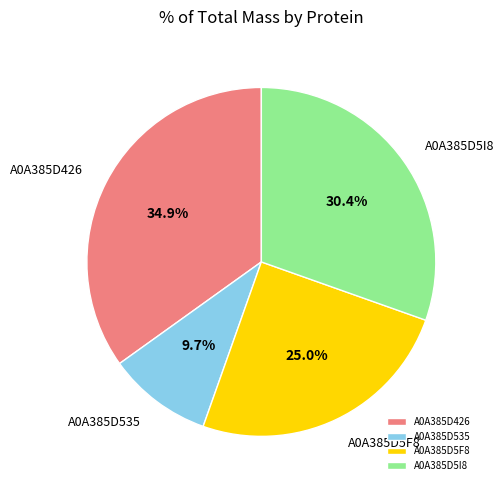

Does A0A385D535 represent more than half of the total?

No